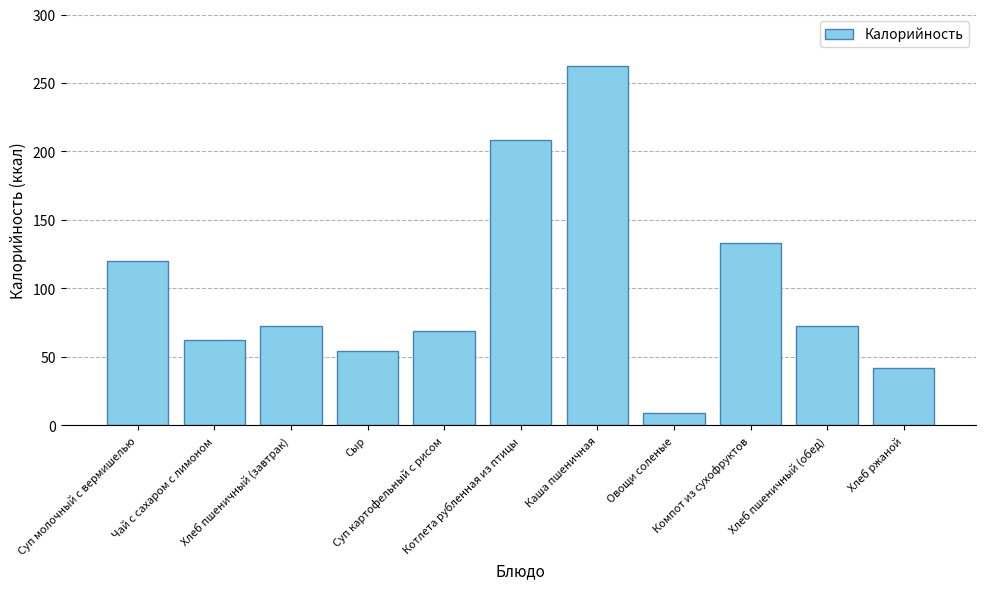

What is the change in value from Суп молочный с вермишелью to Сыр?

-66.0